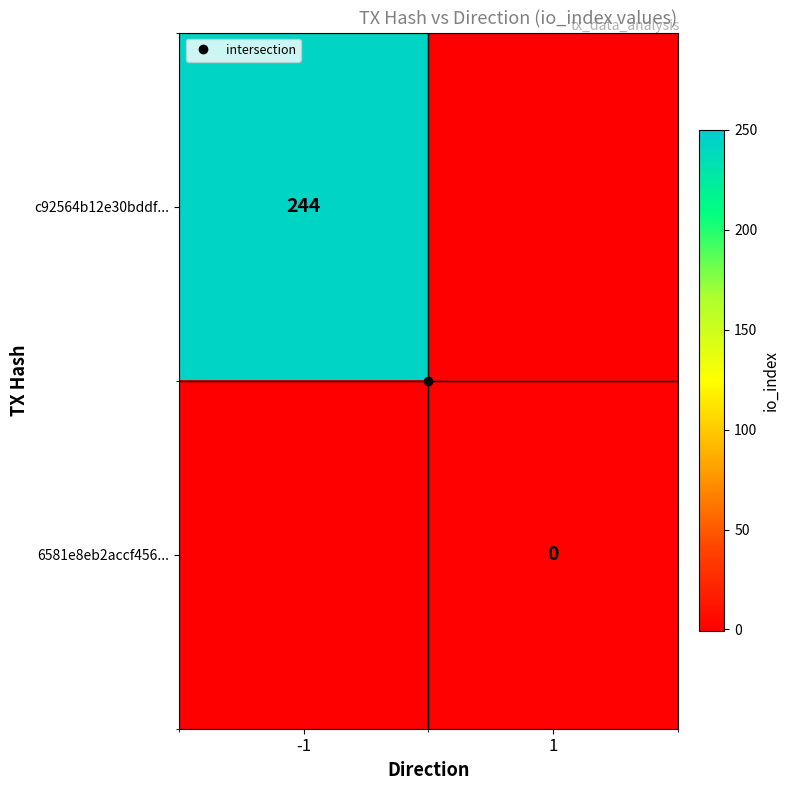

The c92564b12e30bddf... series shows 244 at -1. True or false?

True